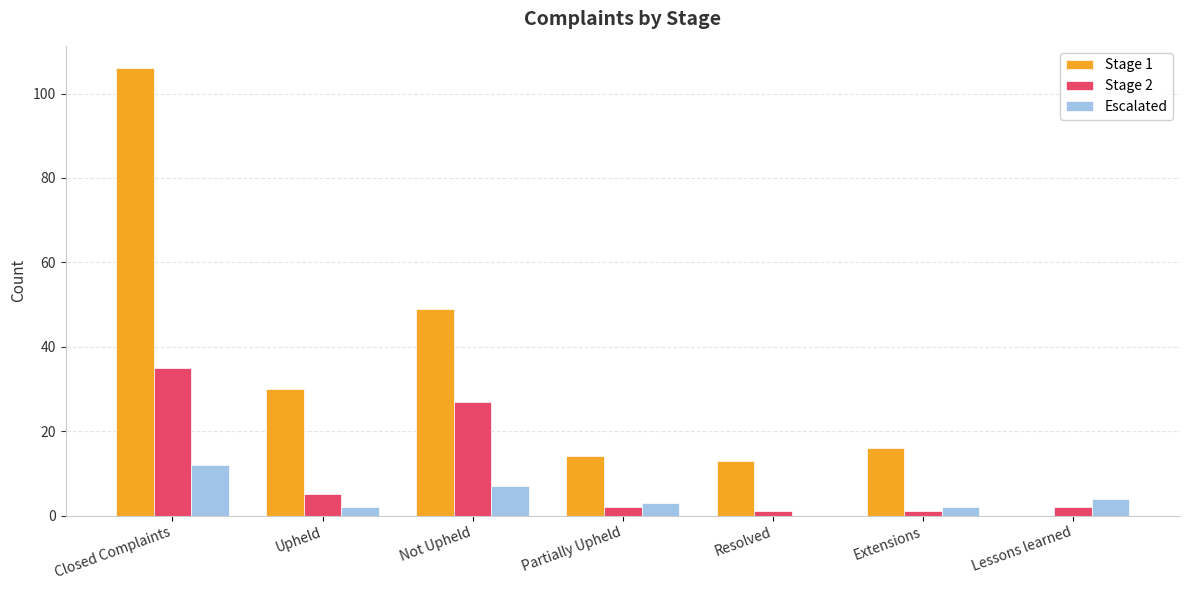

Which series has the largest total across all categories?

Stage 1